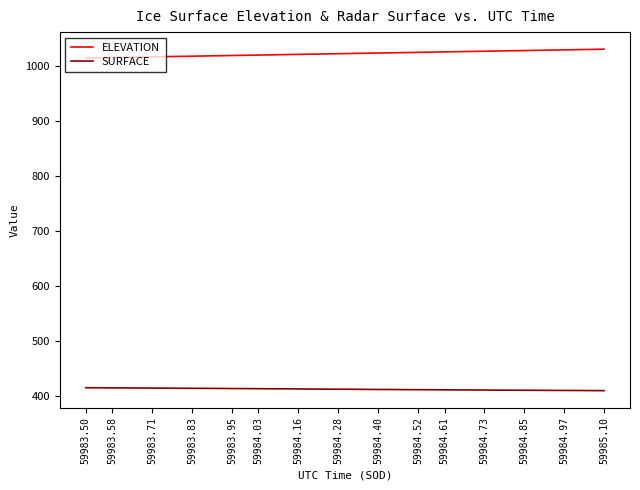

What are all the series names shown in the legend?

ELEVATION, SURFACE